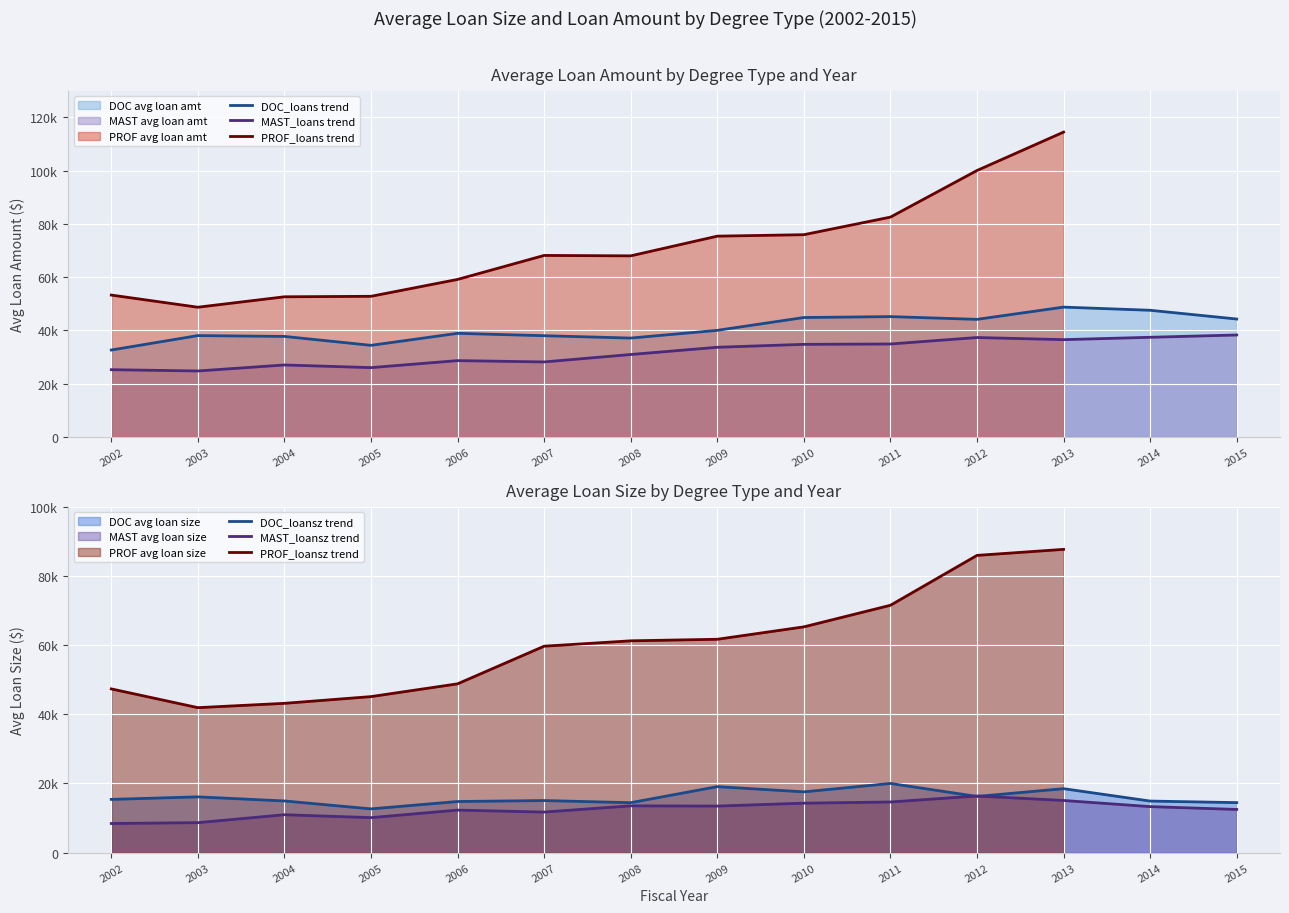

Rank the categories by DOC_loansz trend value from highest to lowest.

2011, 2009, 2013, 2010, 2012, 2003, 2002, 2007, 2004, 2014, 2006, 2015, 2008, 2005